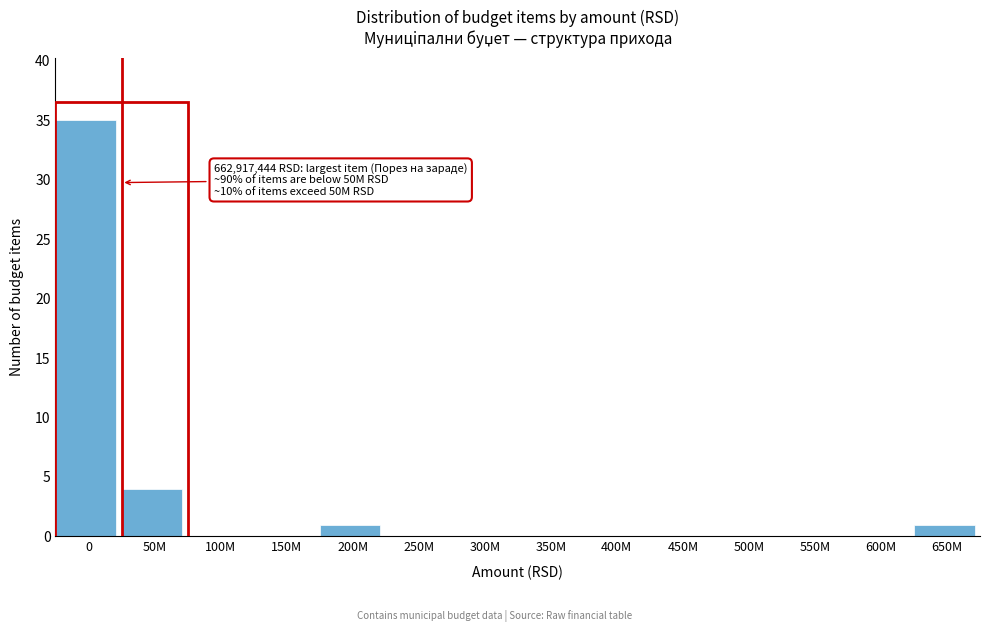

Reading left to right, extract all data points from this chart.

0=35	50M=4	100M=0	150M=0	200M=1	250M=0	300M=0	350M=0	400M=0	450M=0	500M=0	550M=0	600M=0	650M=1